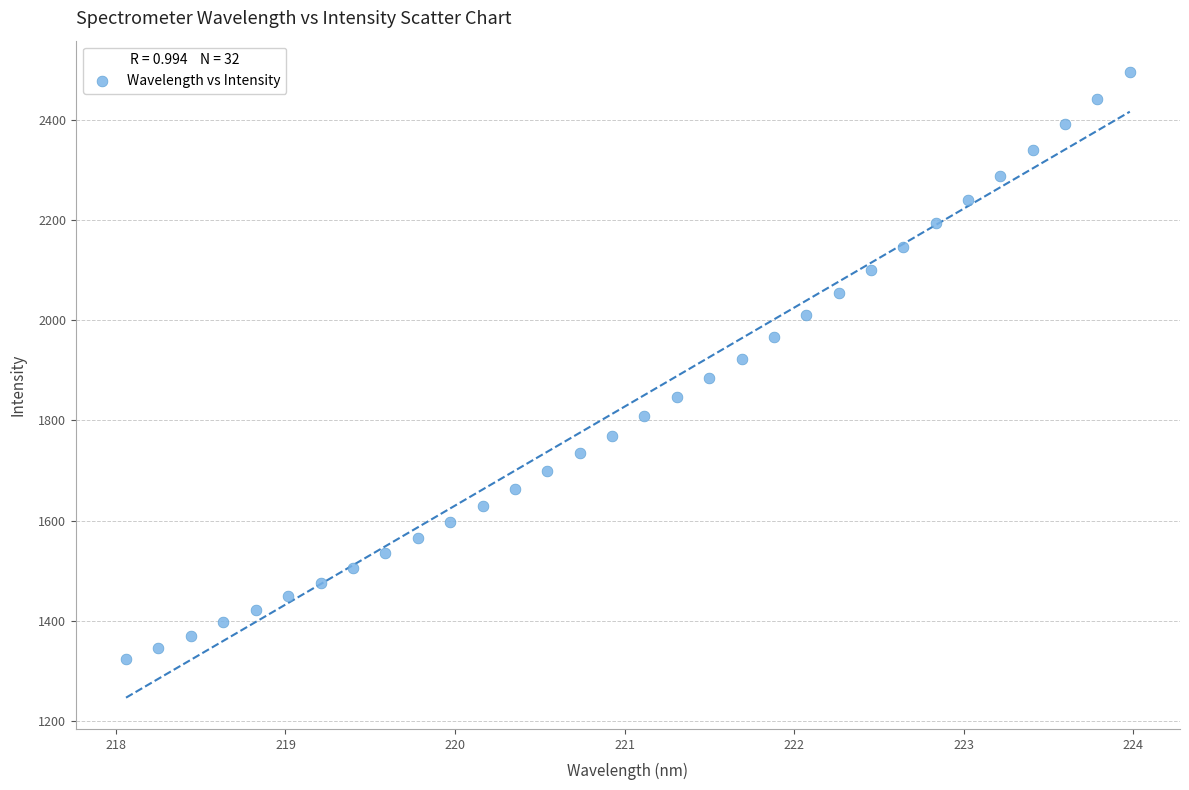

What is the range of X values (max minus min)?

5.9